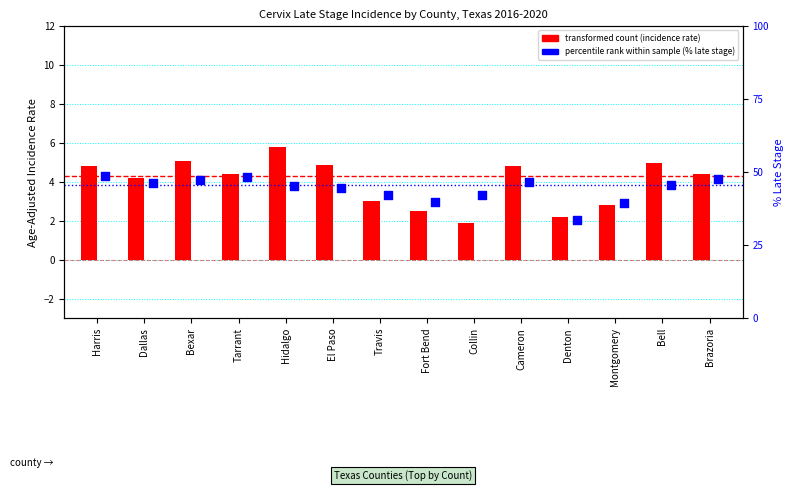

Which series has the widest spread of Y values?

percentile rank within the sample